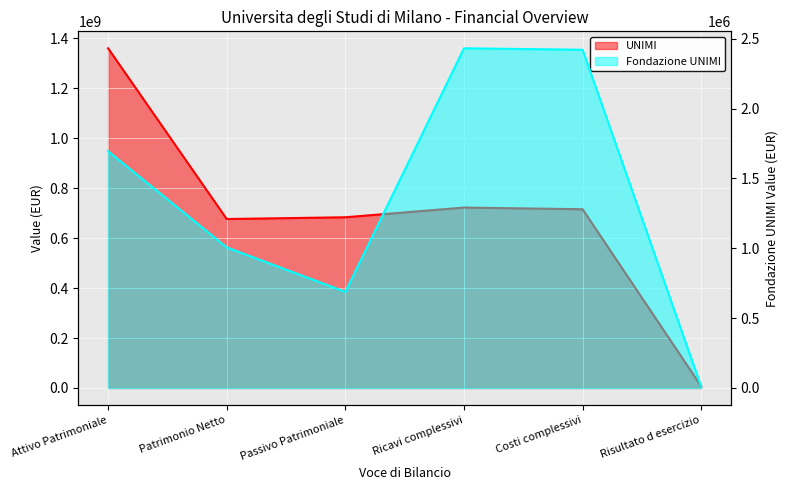

True or false: UNIMI and Fondazione UNIMI cross at least once.

False